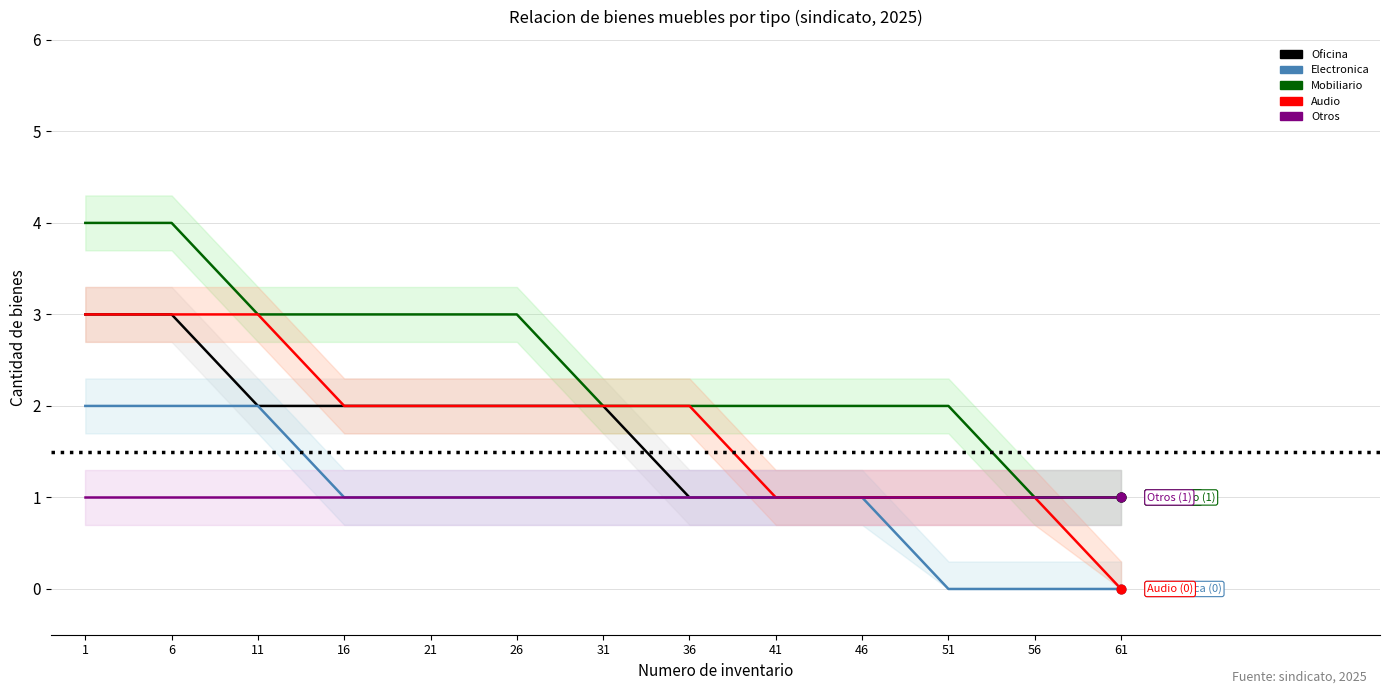

At how many categories does at least one series exceed 2?

6